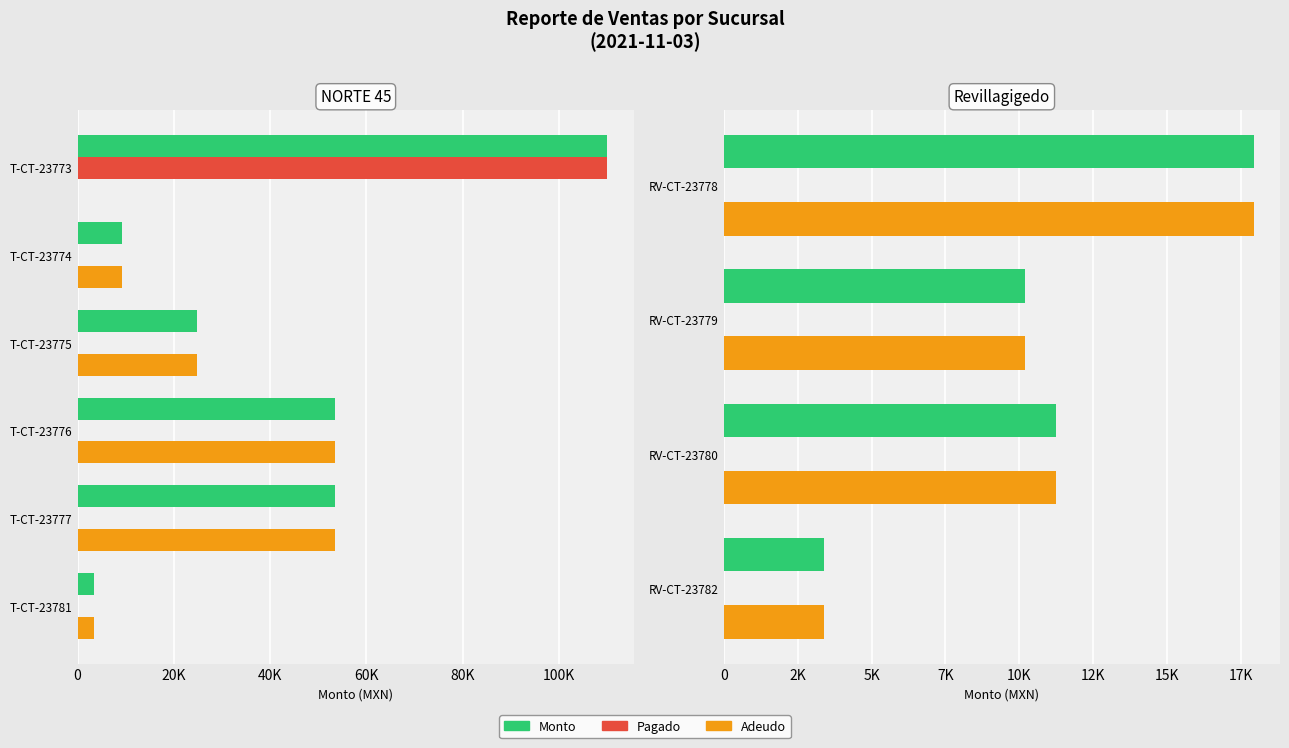

Between 20K and 60K, which series saw the biggest shift?

Monto